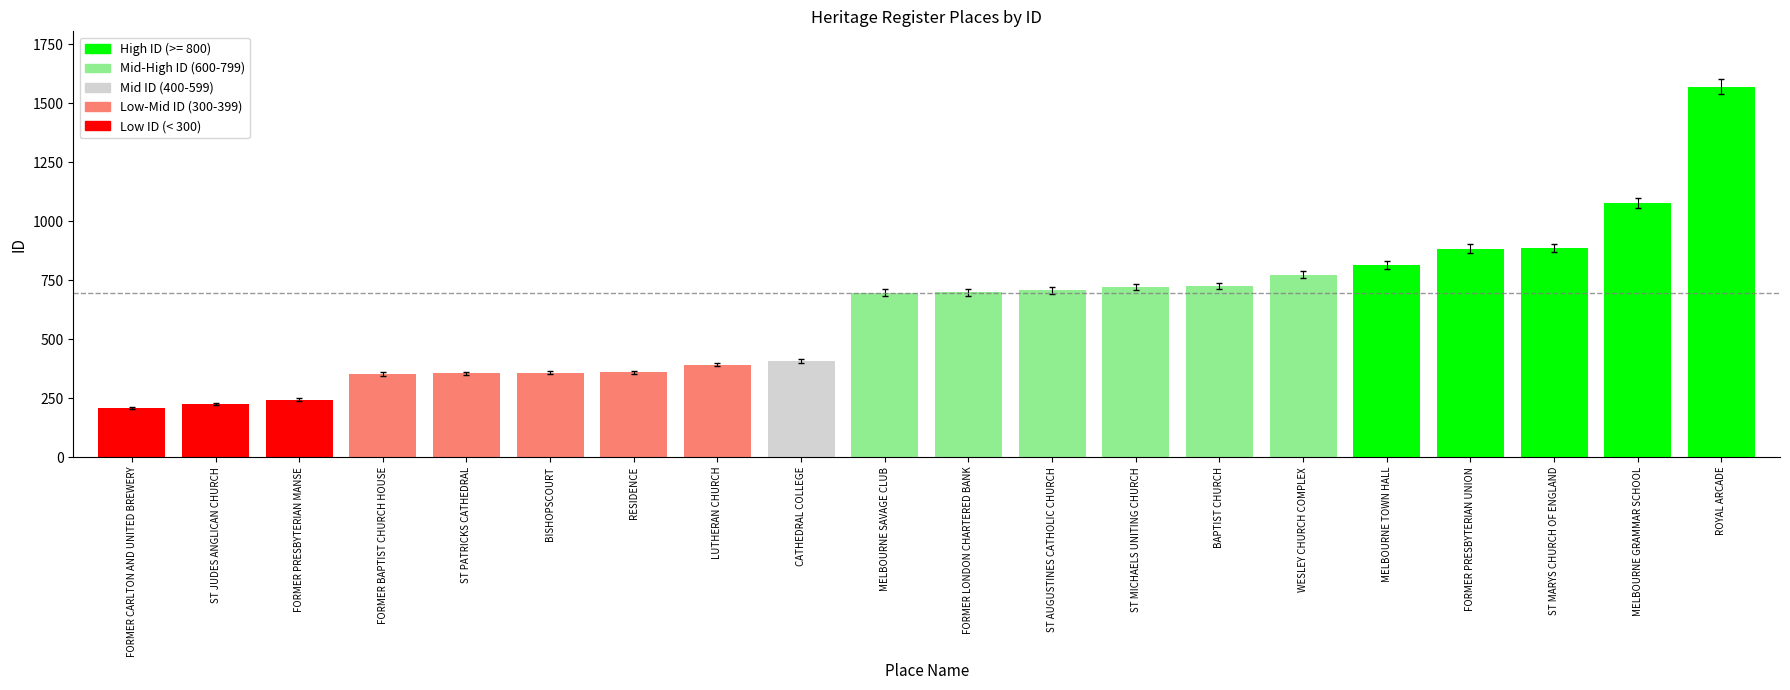

What is the value of the 9th bar from the left?

408